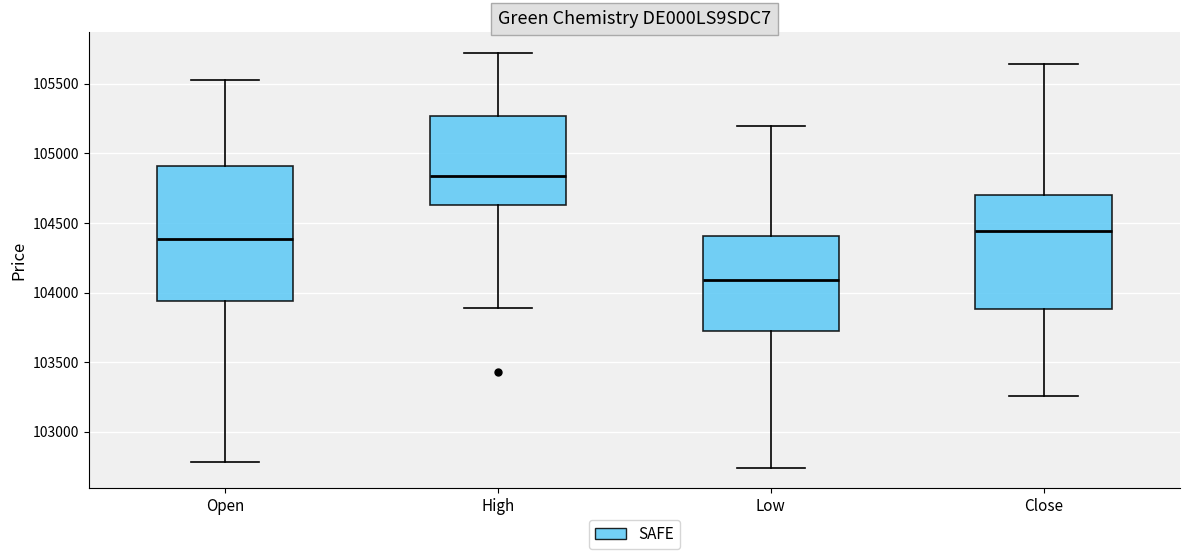

Which box is the tallest, from its lower edge to its upper edge?

Open